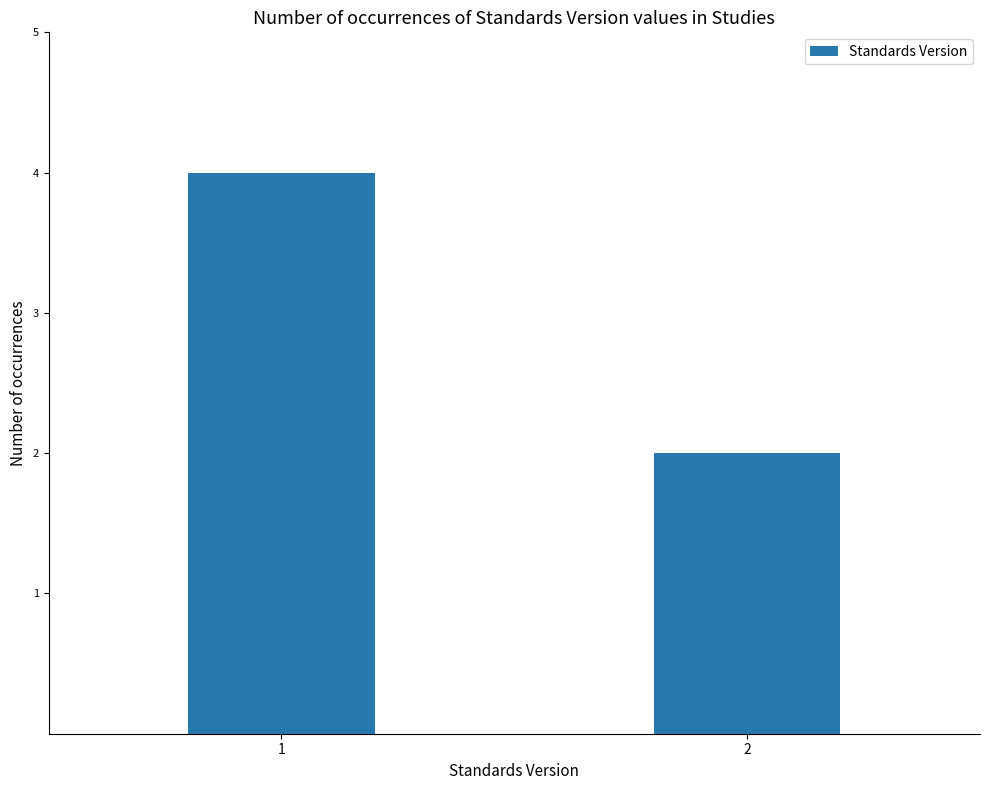

At which category does the chart reach its peak across all series?

1